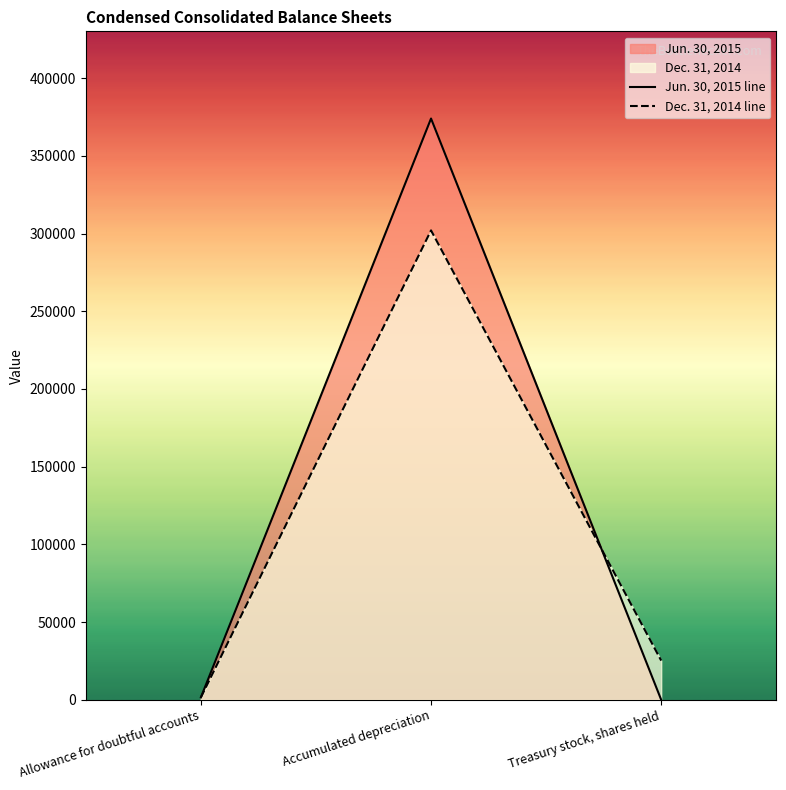

What is the label of the 3rd point from the right?

Allowance for doubtful accounts